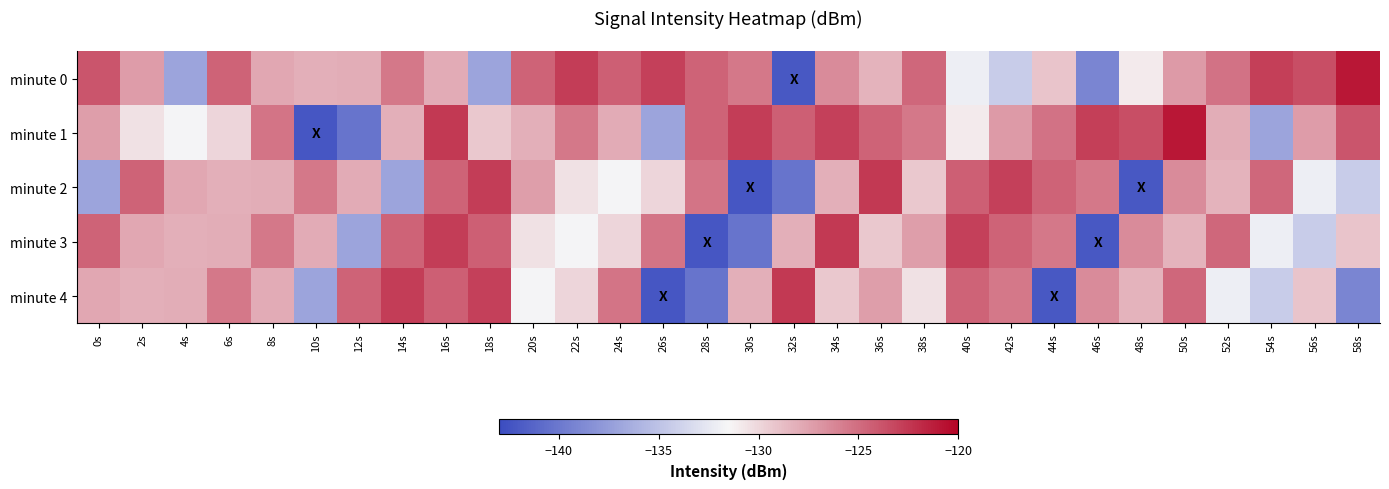

Reading left to right, transcribe all the data shown in this chart.

minute 0: 0s=-123.9	2s=-127.3	4s=-137.0	6s=-124.6	8s=-127.8	10s=-128.2	12s=-128.0	14s=-125.5	16s=-128.0	18s=-137.0	20s=-124.5	22s=-122.8	24s=-124.4	26s=-122.9	28s=-124.6	30s=-125.5	32s=-142.2	34s=-126.4	36s=-128.3	38s=-124.7	40s=-132.0	42s=-134.4	44s=-129.1	46s=-139.1	48s=-130.9	50s=-127.1	52s=-125.3	54s=-122.8	56s=-123.5	58s=-121.0
minute 1: 0s=-127.3	2s=-130.5	4s=-131.7	6s=-129.9	8s=-125.4	10s=-142.3	12s=-140.2	14s=-128.1	16s=-122.6	18s=-129.3	20s=-128.2	22s=-125.5	24s=-128.0	26s=-137.0	28s=-124.5	30s=-122.8	32s=-124.4	34s=-122.9	36s=-124.6	38s=-125.5	40s=-130.9	42s=-127.1	44s=-125.3	46s=-122.8	48s=-123.5	50s=-121.0	52s=-128.0	54s=-137.0	56s=-127.3	58s=-123.9
minute 2: 0s=-137.0	2s=-124.6	4s=-127.8	6s=-128.2	8s=-128.0	10s=-125.5	12s=-128.0	14s=-137.0	16s=-124.5	18s=-122.8	20s=-127.3	22s=-130.5	24s=-131.7	26s=-129.9	28s=-125.4	30s=-142.3	32s=-140.2	34s=-128.1	36s=-122.6	38s=-129.3	40s=-124.4	42s=-122.9	44s=-124.6	46s=-125.5	48s=-142.2	50s=-126.4	52s=-128.3	54s=-124.7	56s=-132.0	58s=-134.4
minute 3: 0s=-124.6	2s=-127.8	4s=-128.2	6s=-128.0	8s=-125.5	10s=-128.0	12s=-137.0	14s=-124.5	16s=-122.8	18s=-124.4	20s=-130.5	22s=-131.7	24s=-129.9	26s=-125.4	28s=-142.3	30s=-140.2	32s=-128.1	34s=-122.6	36s=-129.3	38s=-127.3	40s=-122.9	42s=-124.6	44s=-125.5	46s=-142.2	48s=-126.4	50s=-128.3	52s=-124.7	54s=-132.0	56s=-134.4	58s=-129.1
minute 4: 0s=-127.8	2s=-128.2	4s=-128.0	6s=-125.5	8s=-128.0	10s=-137.0	12s=-124.5	14s=-122.8	16s=-124.4	18s=-122.9	20s=-131.7	22s=-129.9	24s=-125.4	26s=-142.3	28s=-140.2	30s=-128.1	32s=-122.6	34s=-129.3	36s=-127.3	38s=-130.5	40s=-124.6	42s=-125.5	44s=-142.2	46s=-126.4	48s=-128.3	50s=-124.7	52s=-132.0	54s=-134.4	56s=-129.1	58s=-139.1